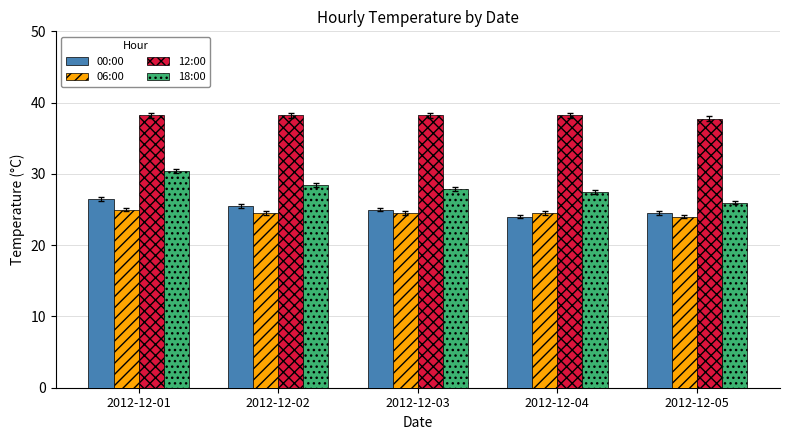

What is the minimum value shown in the chart?

24.0